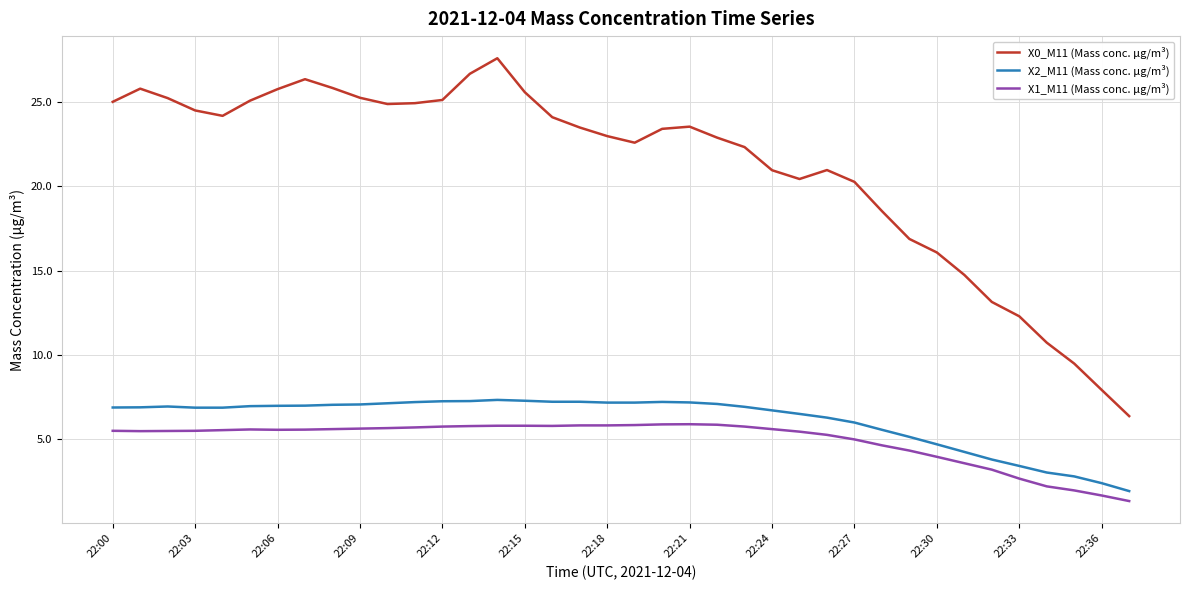

True or false: X1_M11 (Mass conc. μg/m³) and X0_M11 (Mass conc. μg/m³) cross at least once.

False